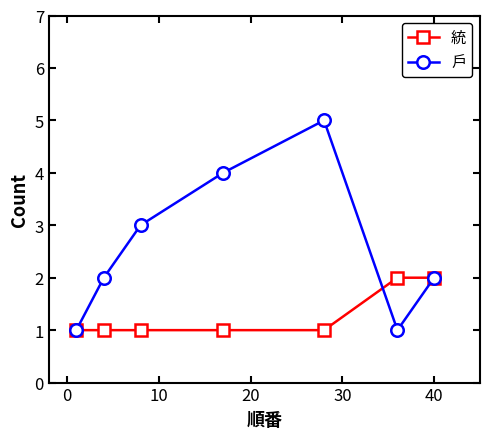

Which series has the largest total across all categories?

戶